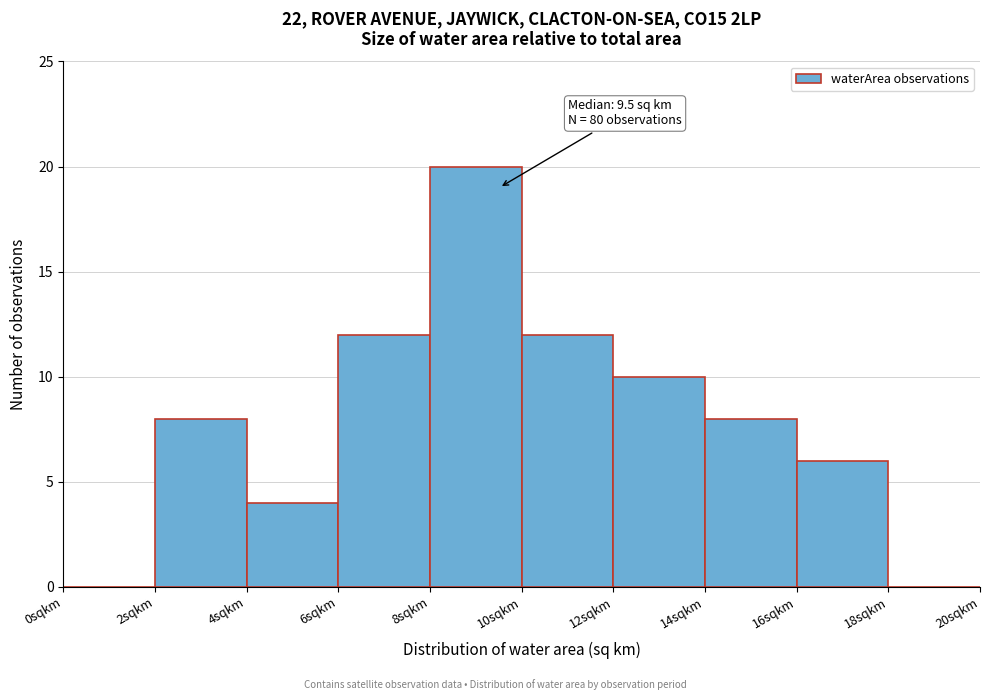

Over which range of the x-axis is the bar tallest?

8 to 10